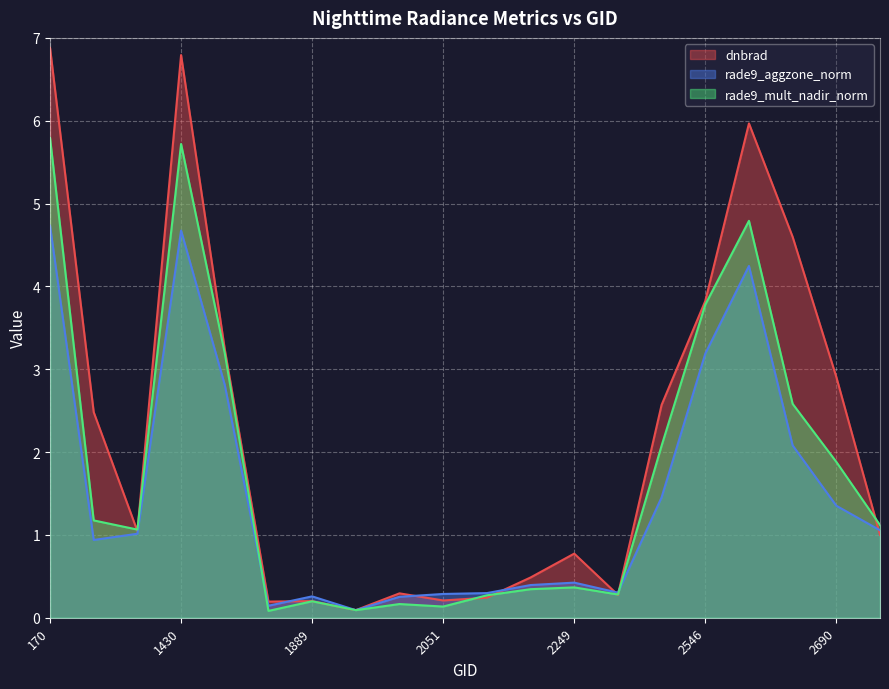

What value does the rade9_aggzone_norm series have at 2123?

0.3